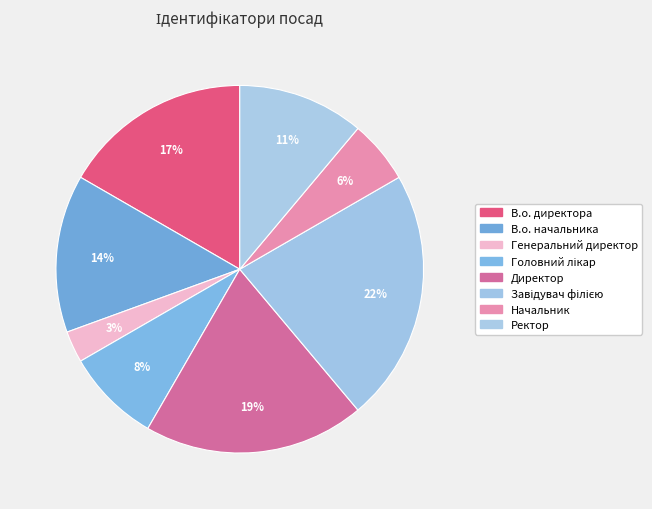

Count the number of slices in the pie.

8